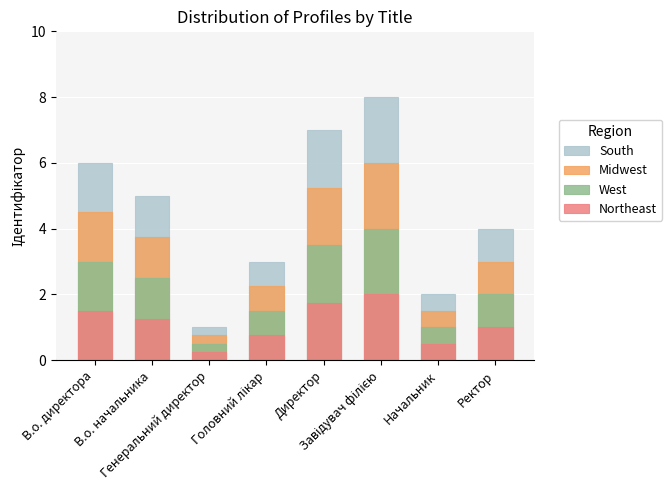

What is the smallest value displayed?

0.2